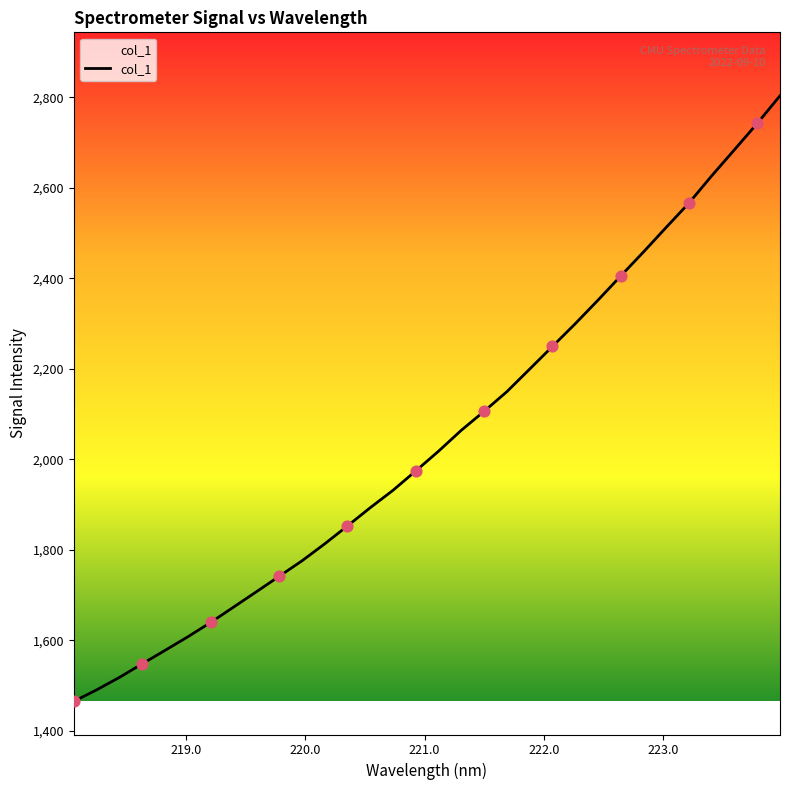

What is the difference between the maximum and minimum values?

1338.6